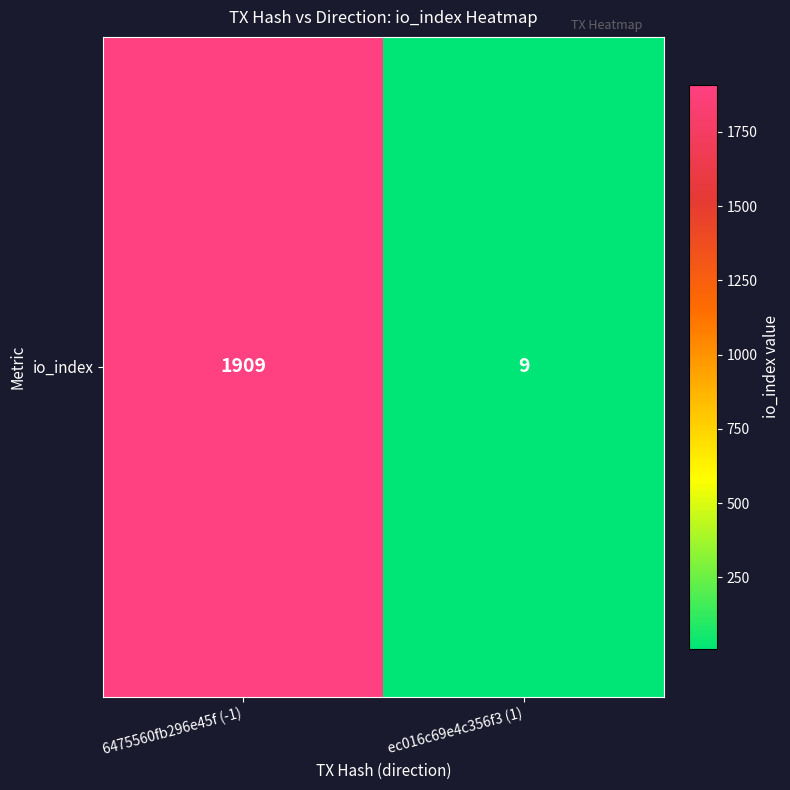

How many values are below 1909?

1